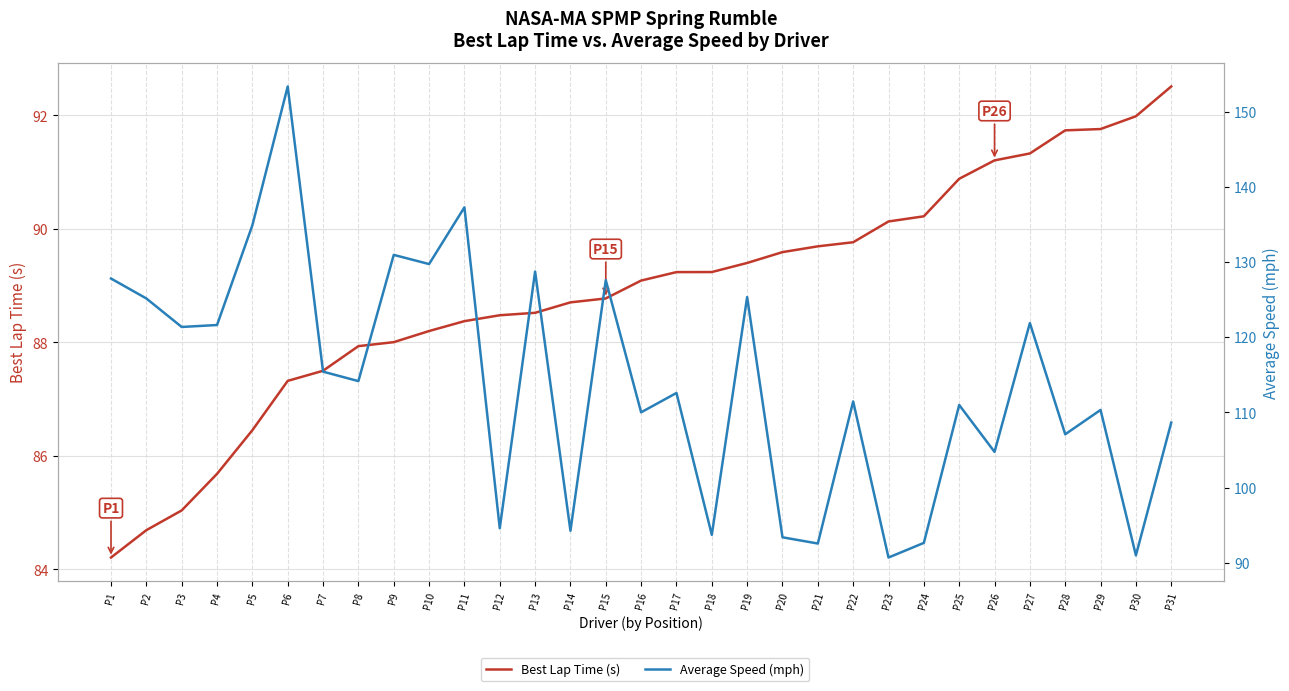

How many lines are shown in the chart?

2